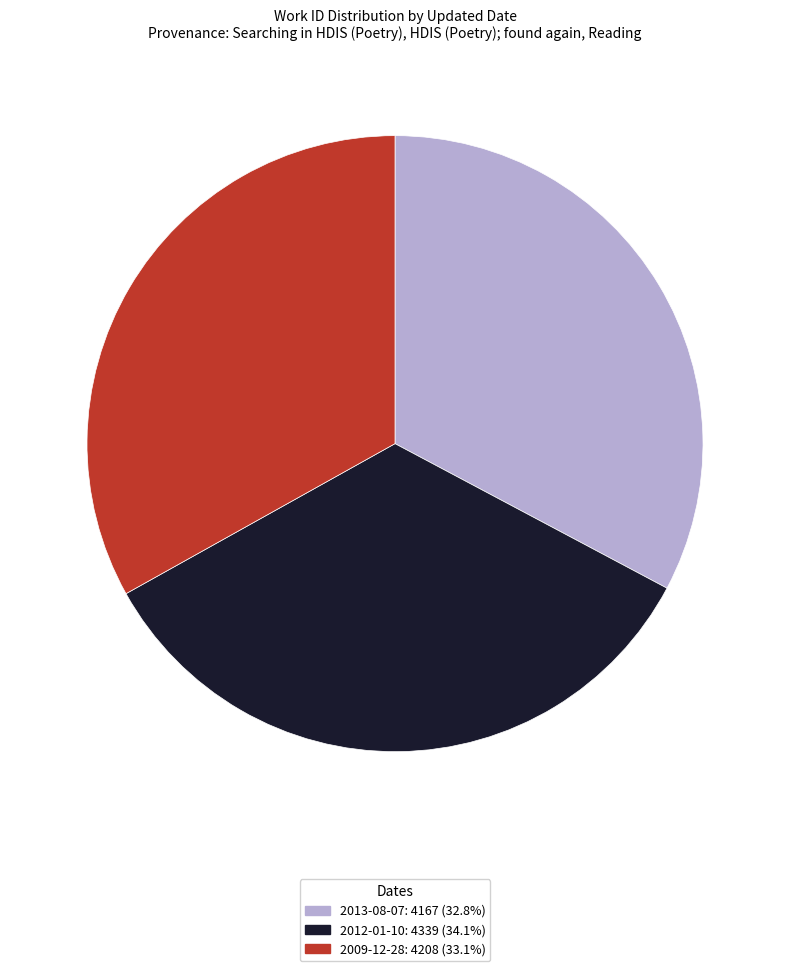

Does 2009-12-28 account for over 50% of the chart?

No